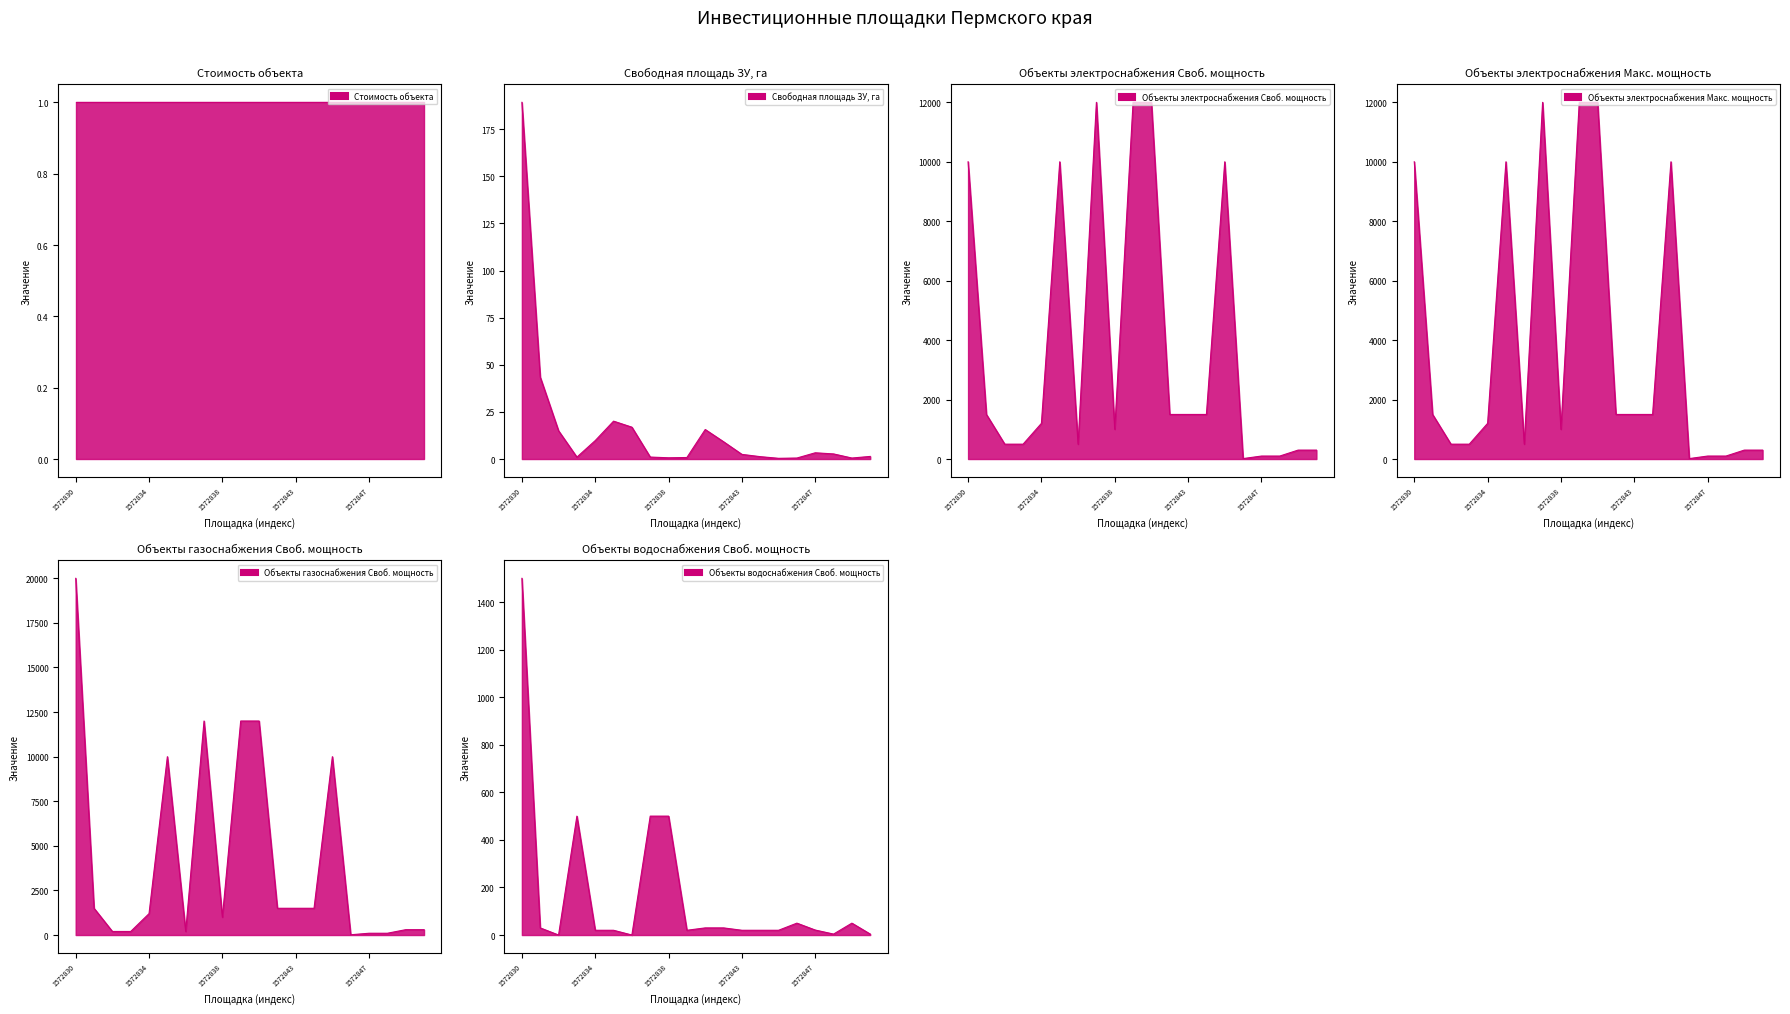

What is the difference between the maximum and second lowest values in the Объекты электроснабжения Макс. мощность series?

11900.0